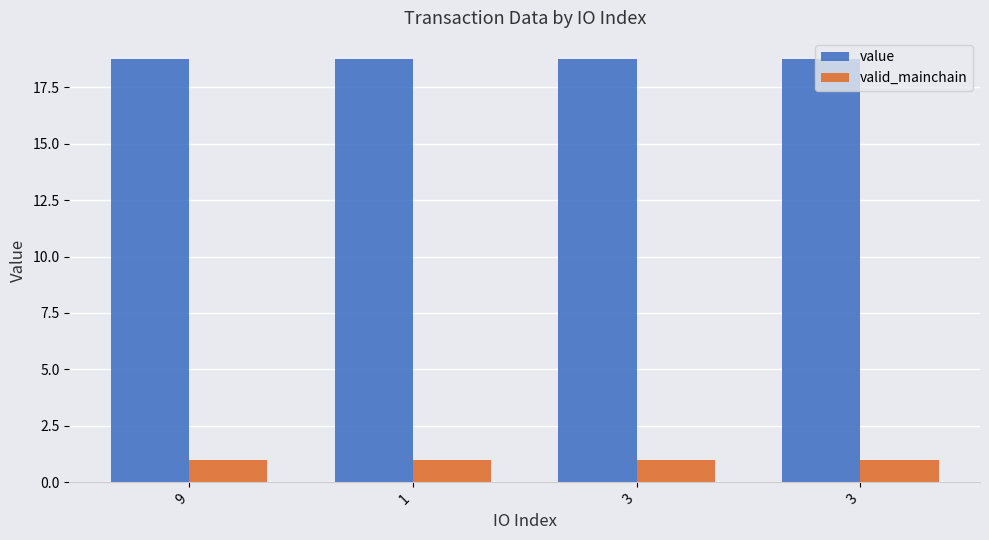

Is it true that value equals 18.7 at 9?

True